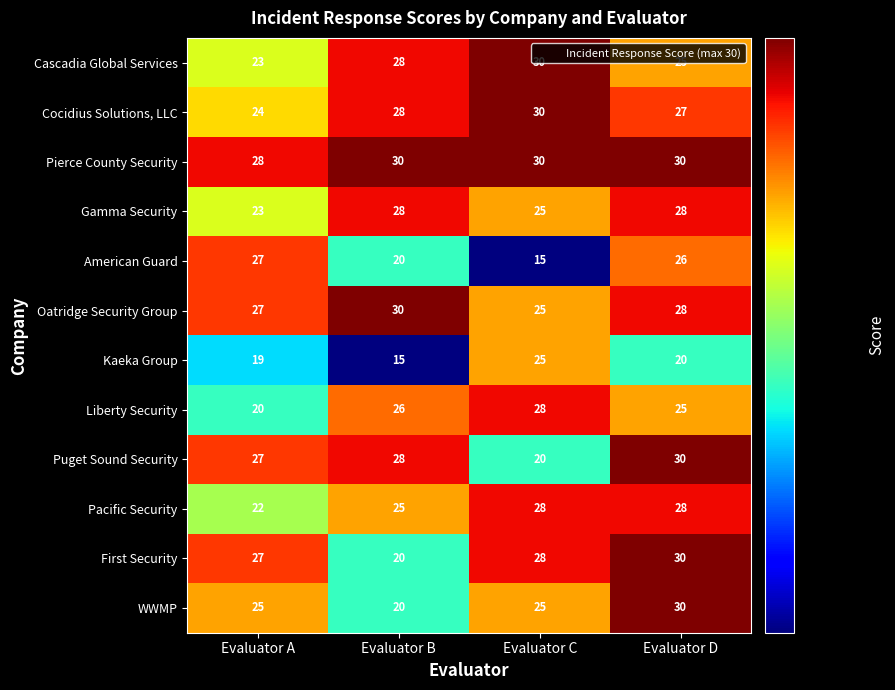

Between Evaluator B and Evaluator C, which series saw the biggest shift?

Kaeka Group